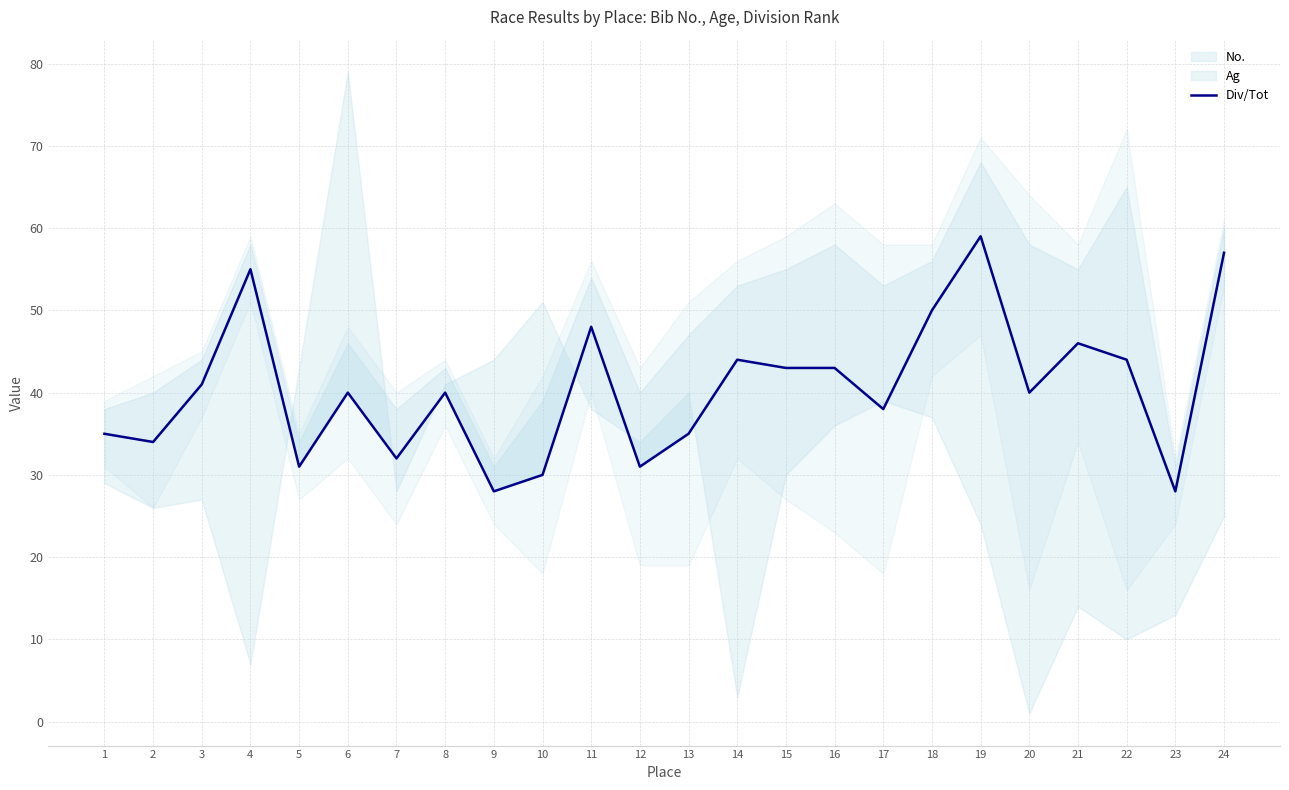

What is the minimum value shown in the chart?

28